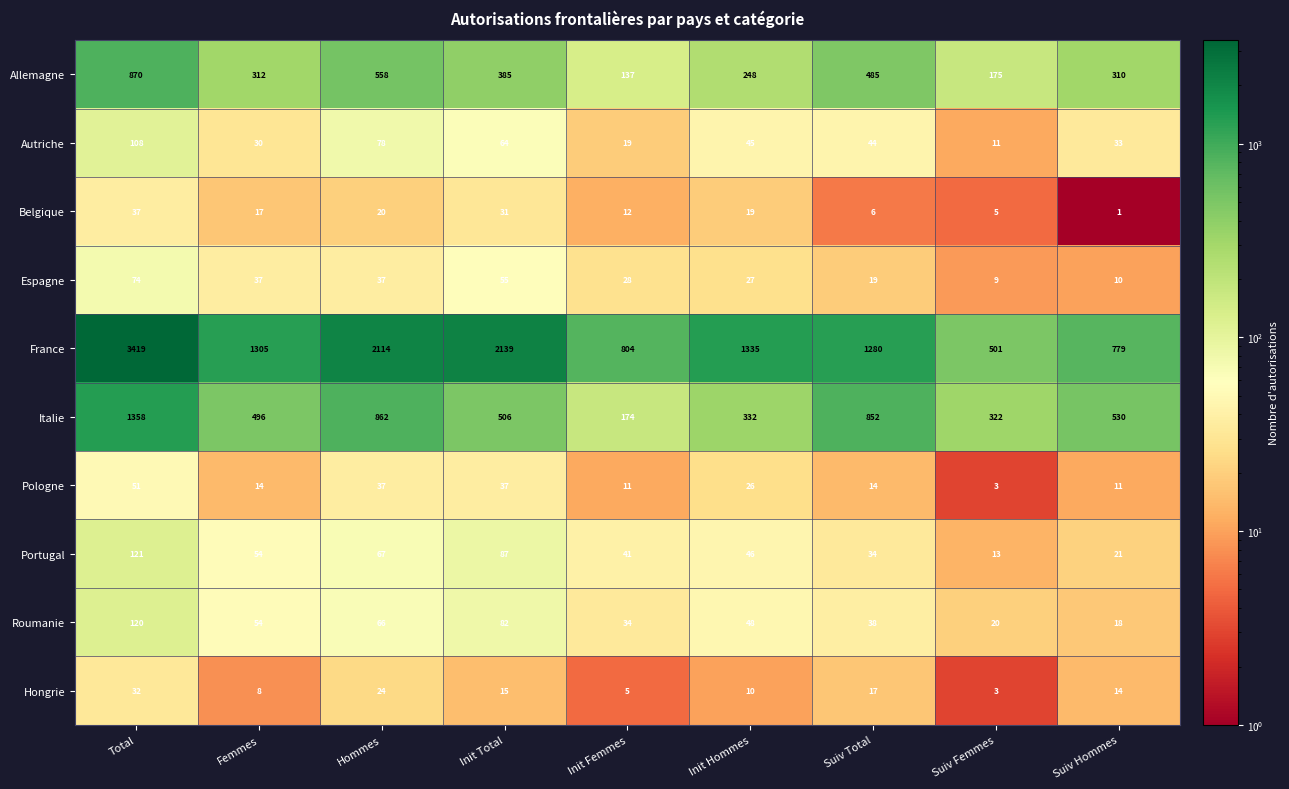

Which label corresponds to the largest value in the chart?

Total